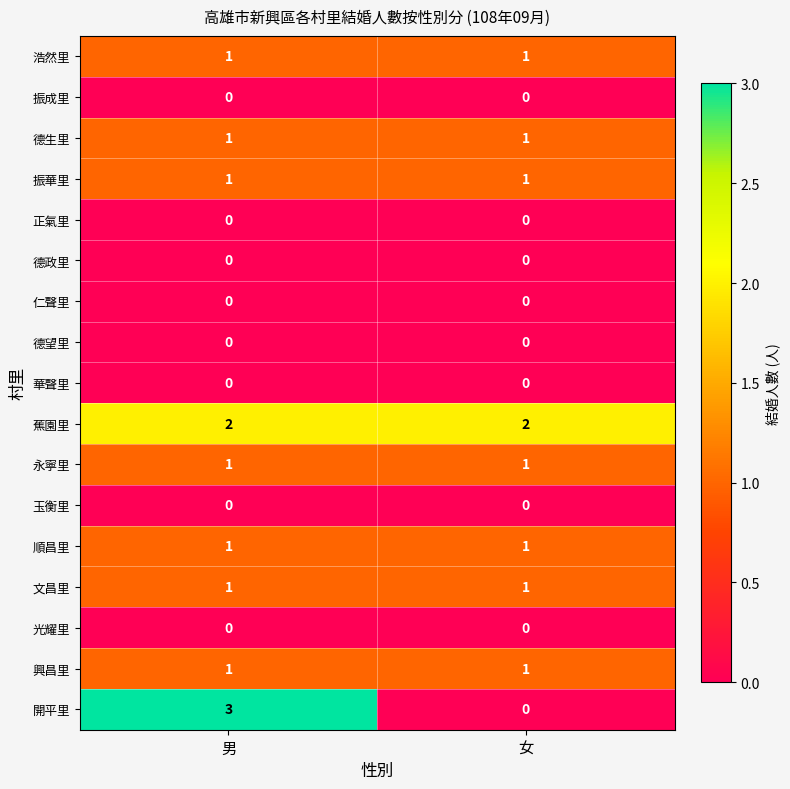

The 振成里 series shows 0 at 女. True or false?

True